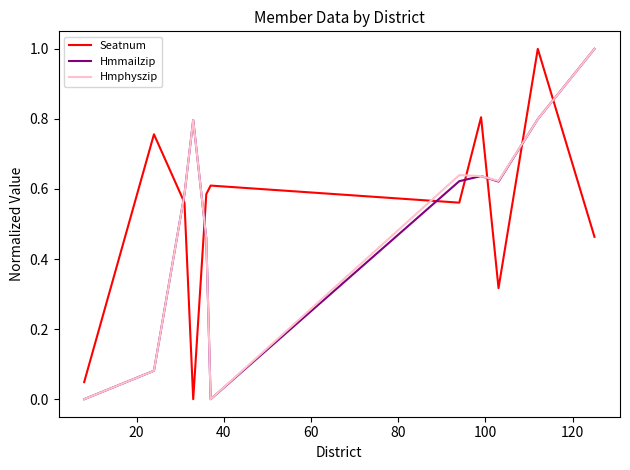

How many lines are shown in the chart?

3